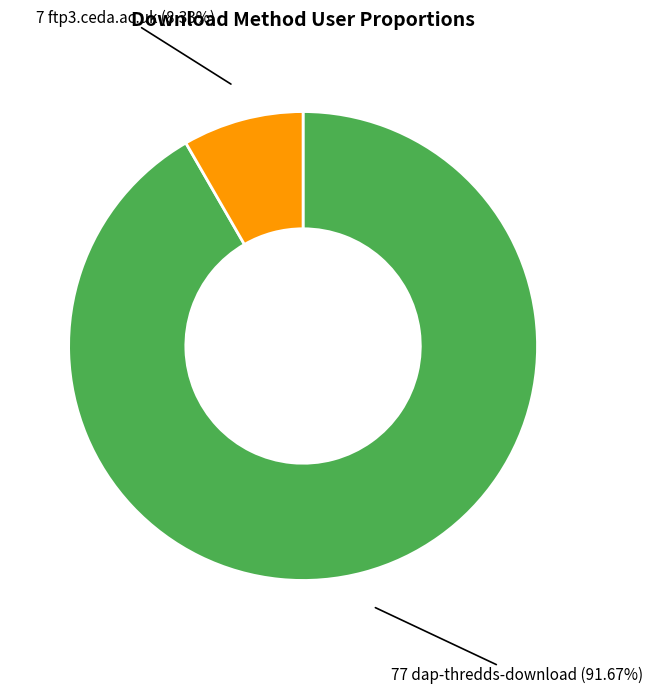

Is there any slice that represents more than half of the pie?

Yes